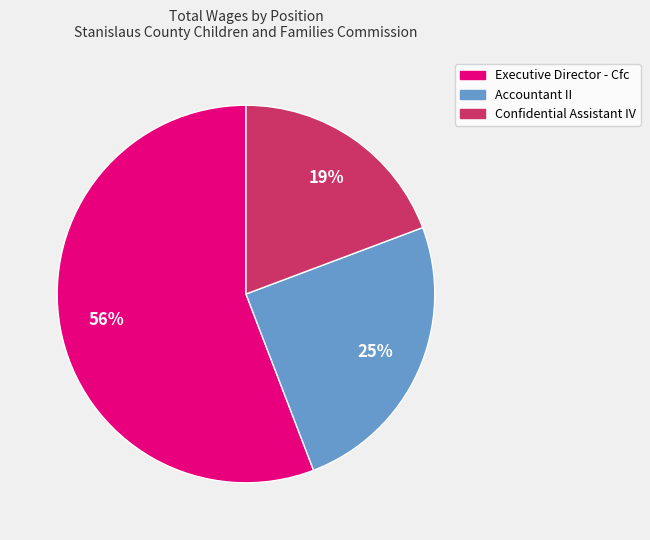

Is there a majority slice in this chart?

Yes